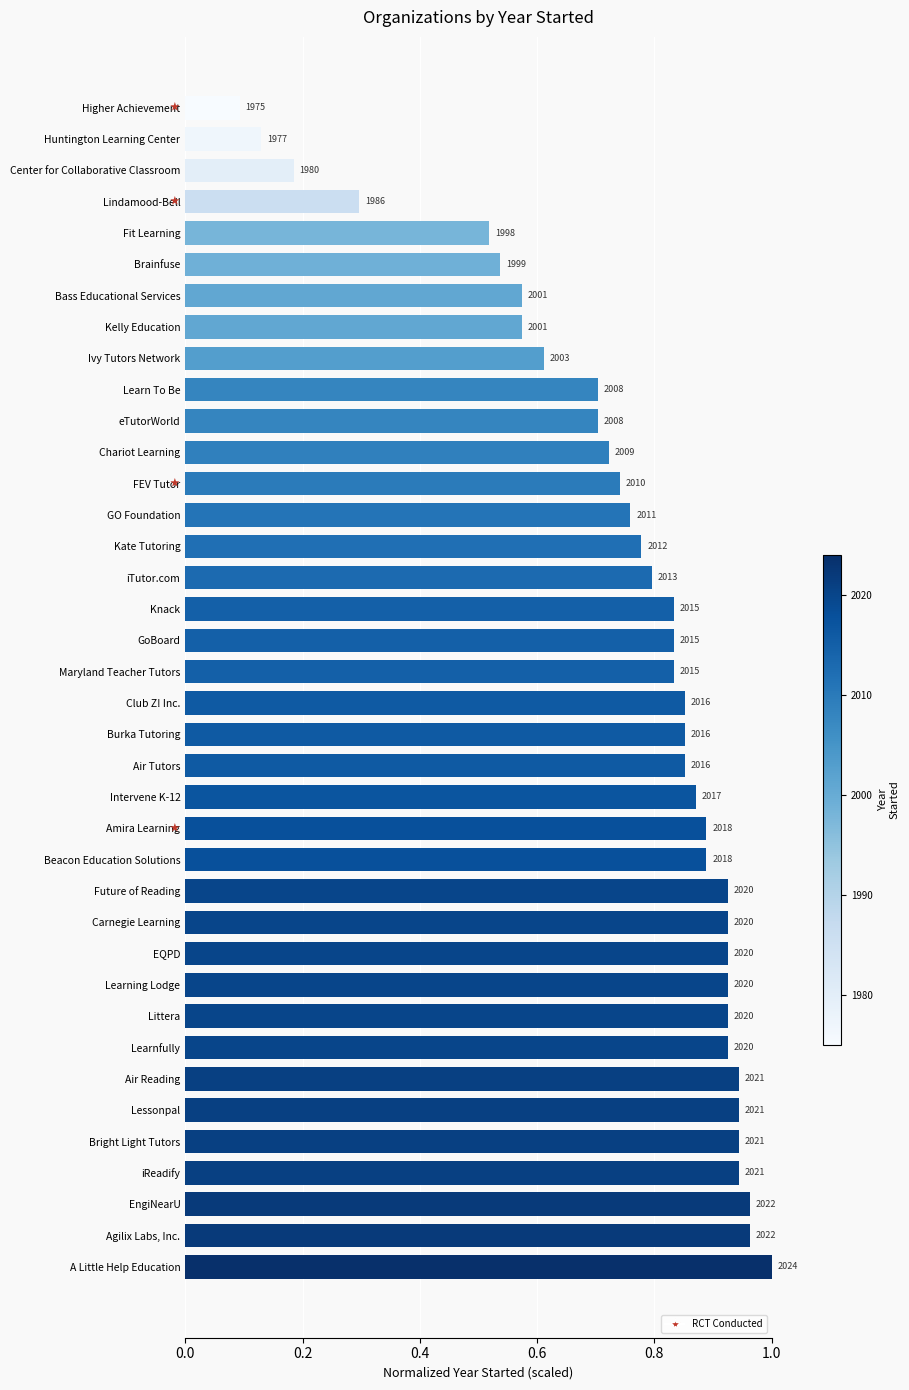

How many bars are there in total?

38